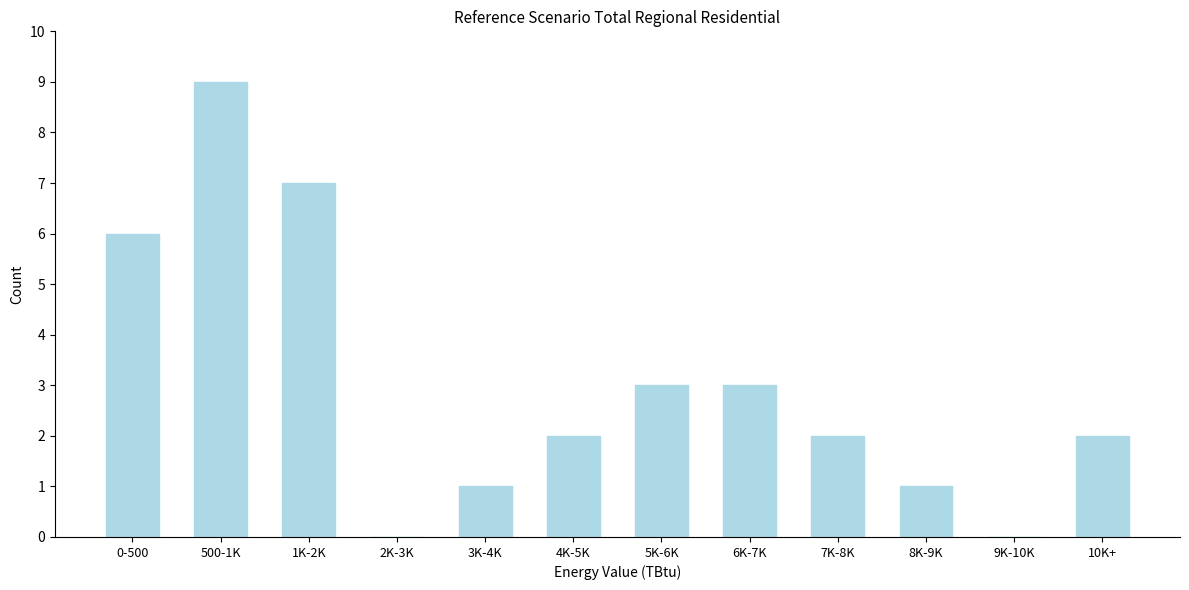

Reading right to left, extract all data points from this chart.

10K+=2	9K-10K=0	8K-9K=1	7K-8K=2	6K-7K=3	5K-6K=3	4K-5K=2	3K-4K=1	2K-3K=0	1K-2K=7	500-1K=9	0-500=6